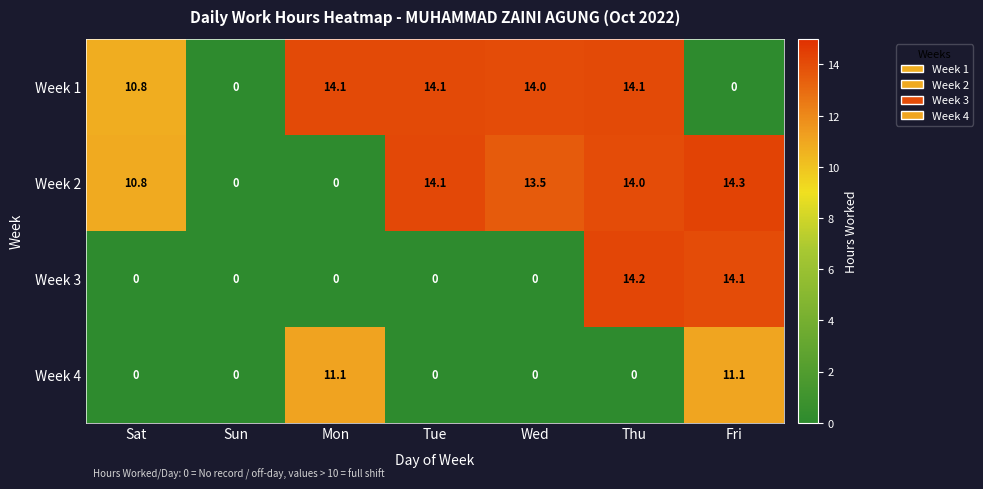

List the series in order of their peak value, highest first.

Week 2, Week 3, Week 1, Week 4